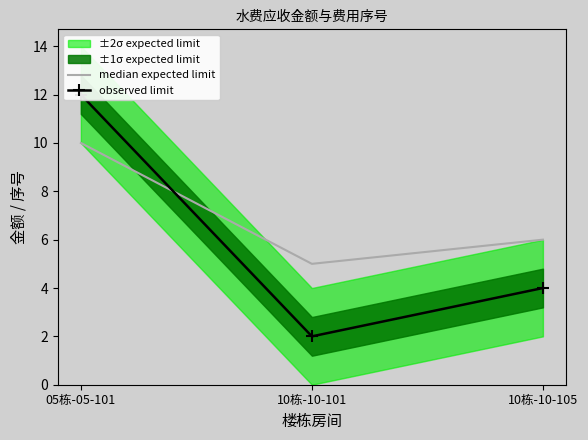

List the labels in order of observed limit value, largest first.

05栋-05-101, 10栋-10-105, 10栋-10-101